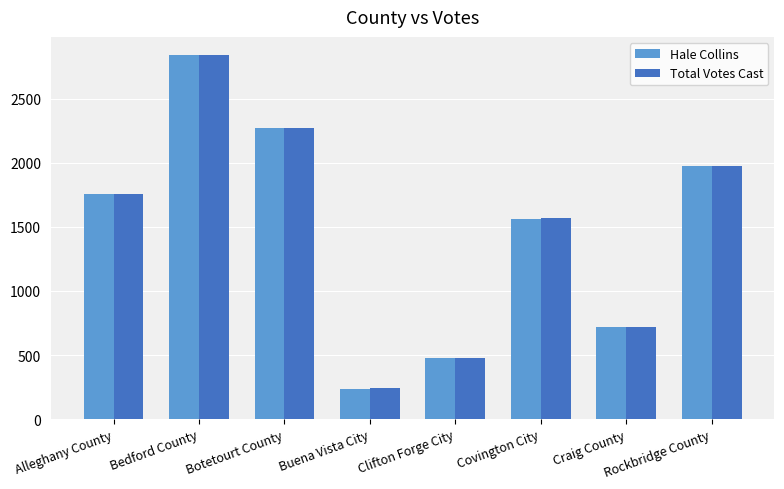

What is the sum of all Total Votes Cast values?

11855